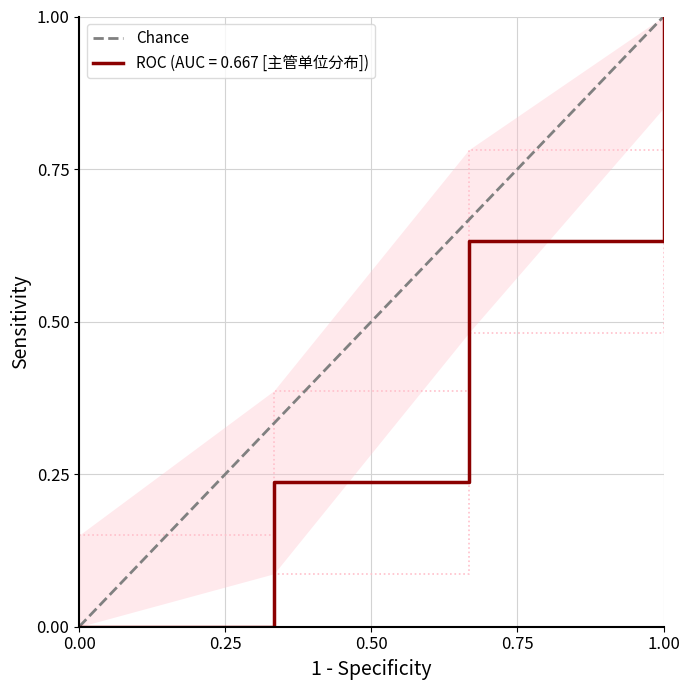

Is it true that ROC (AUC = 0.667 [主管单位分布]) equals 1.7 at 1.00?

False